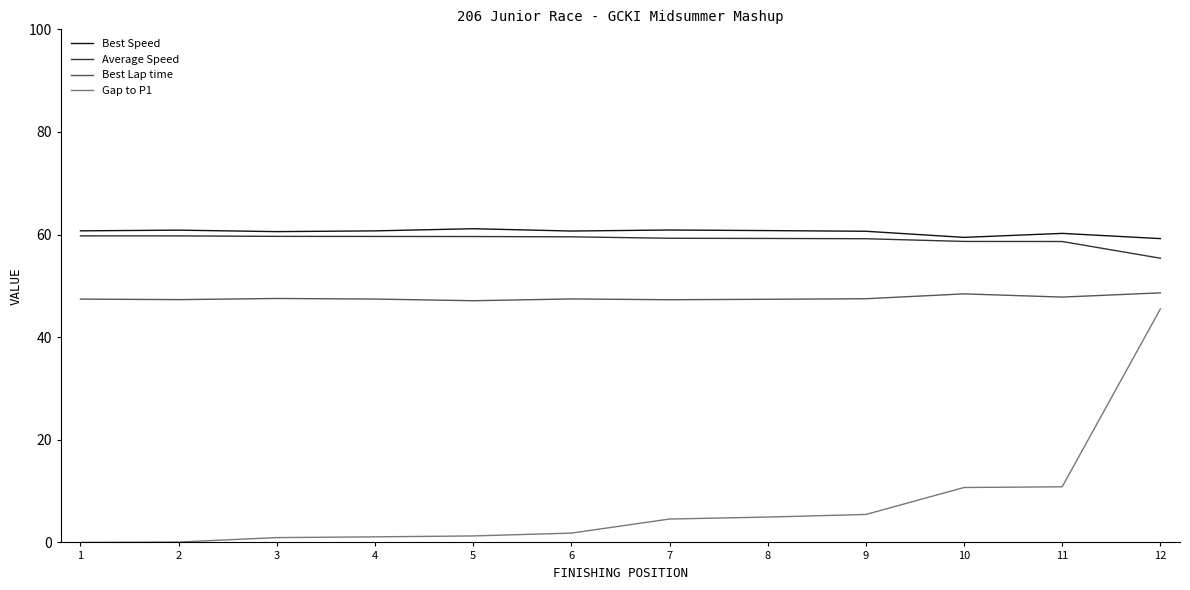

Is the value of Average Speed at 6 greater than the value of Best Lap time at 6?

Yes